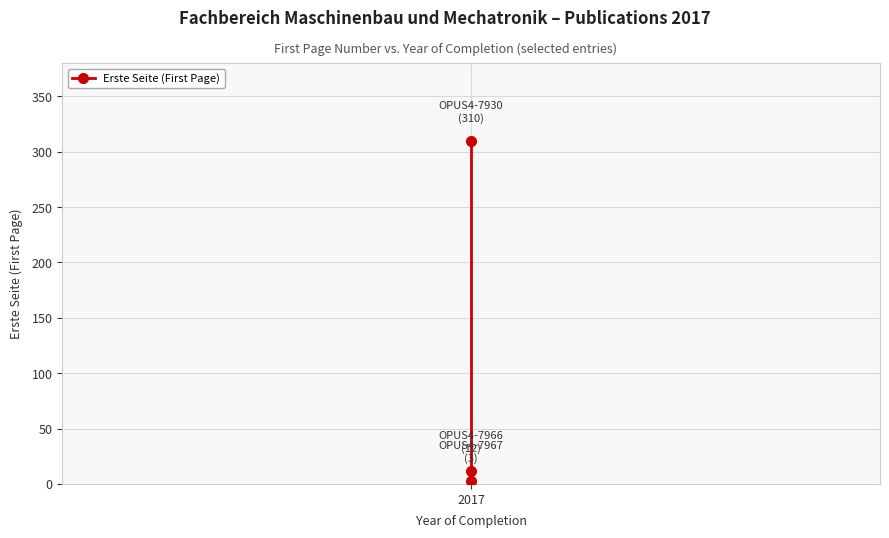

True or false: the data shows 12 at 2017.

True